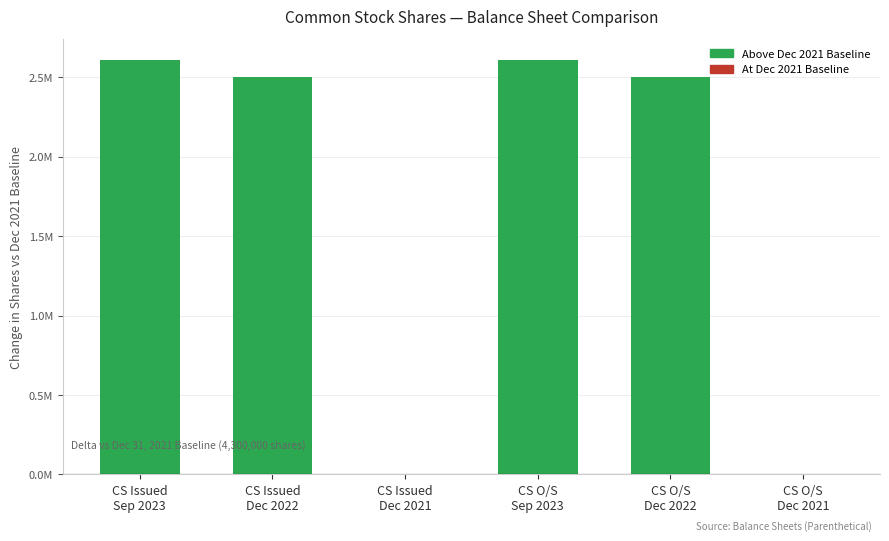

Are the bars horizontal?

No